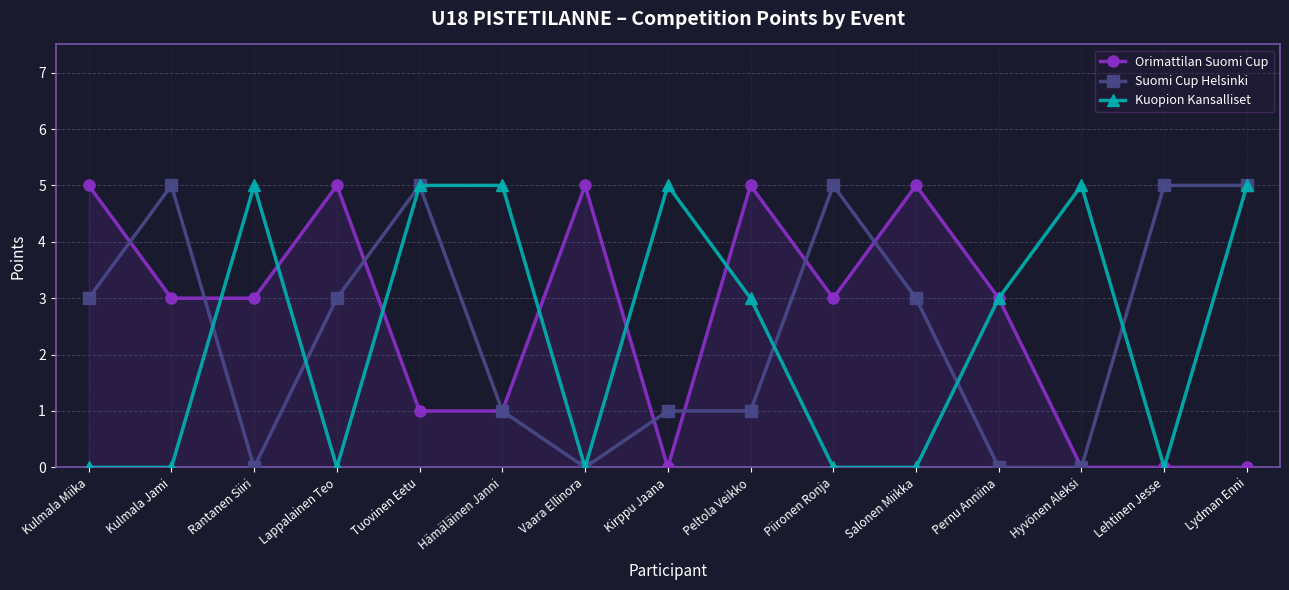

The value of Kuopion Kansalliset at Pernu Anniina is 3. True or false?

True